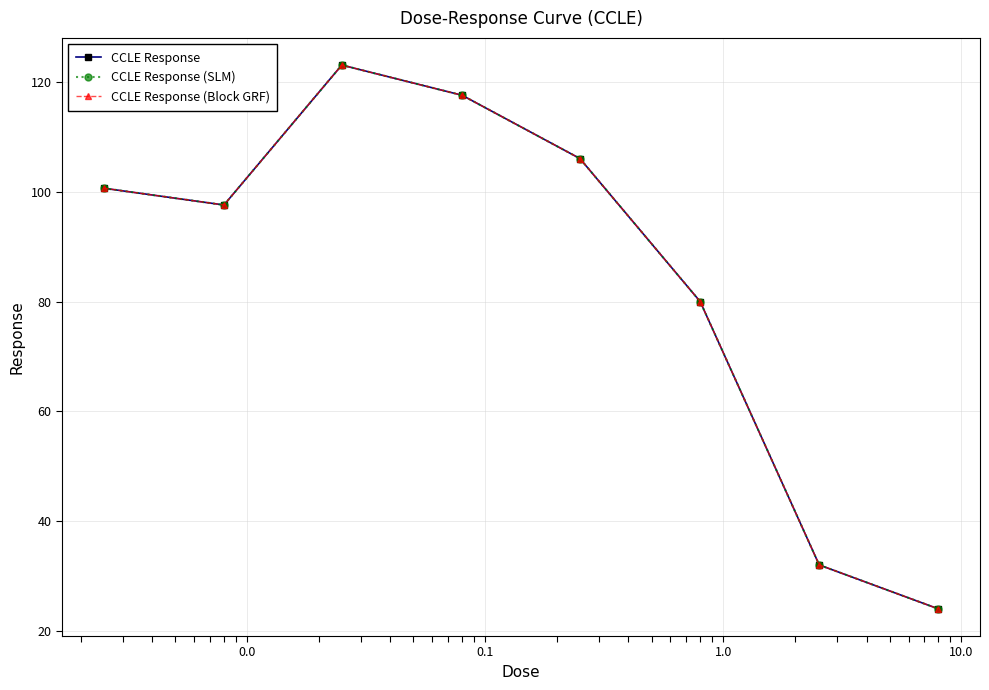

True or false: CCLE Response (SLM) and CCLE Response intersect in this chart.

False